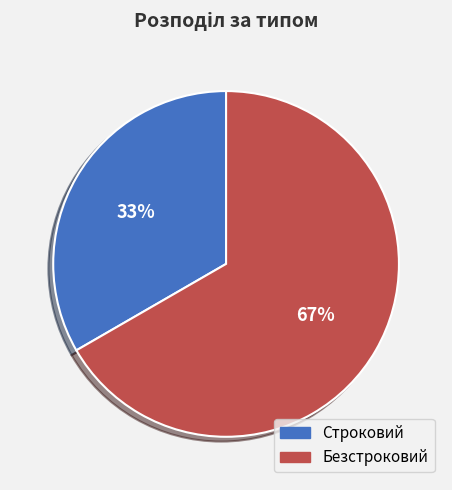

Approximately how many times larger is the value at Безстроковий compared to Строковий?

2.0